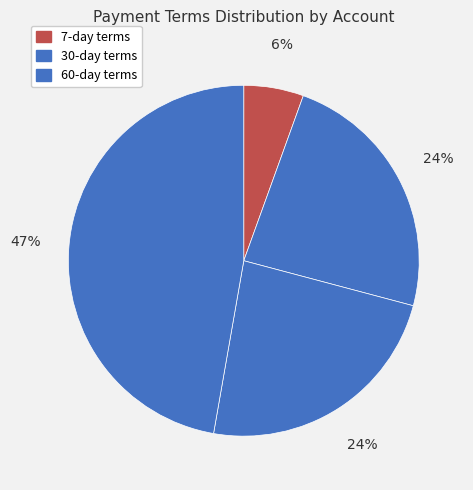

How many segments does this pie chart have?

4